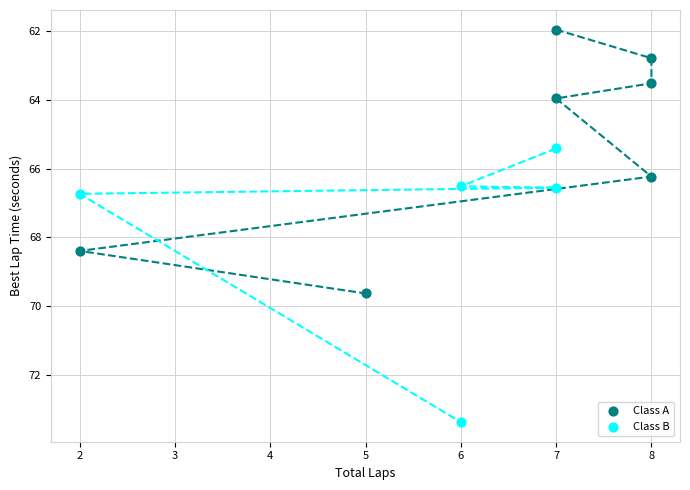

Which series contains the lowest Y value?

Class A